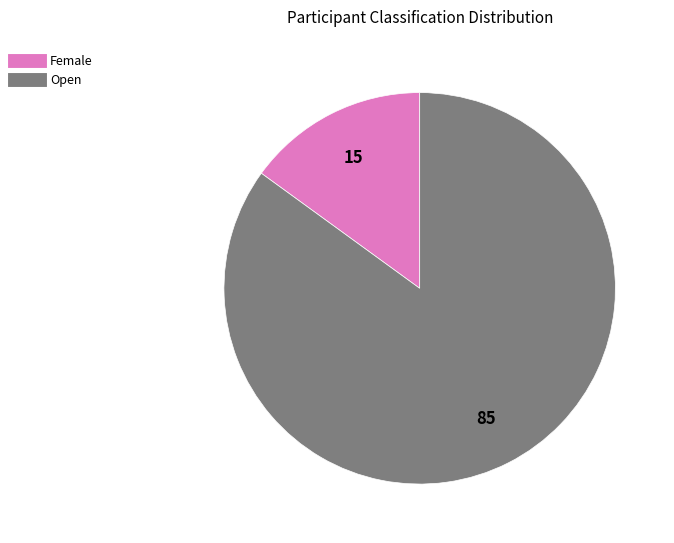

Which slice represents more than half of the pie?

Open